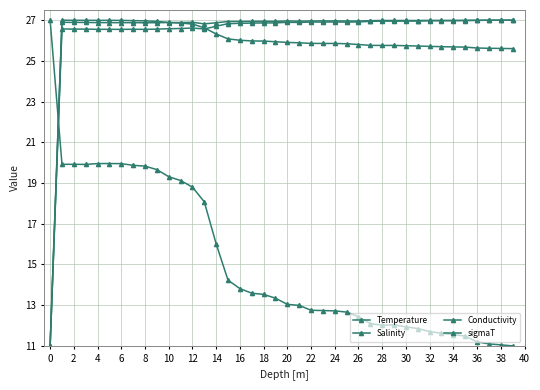

How many lines are shown in the chart?

4